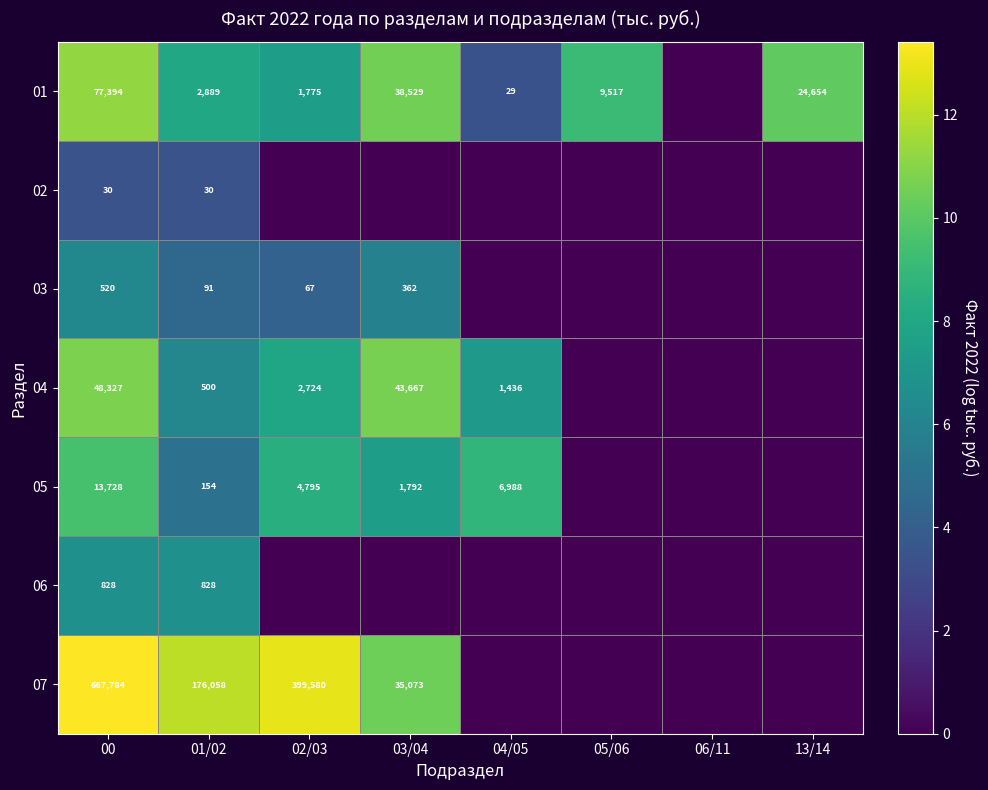

Is the value of 05 at 03/04 greater than the value of 01 at 01/02?

No